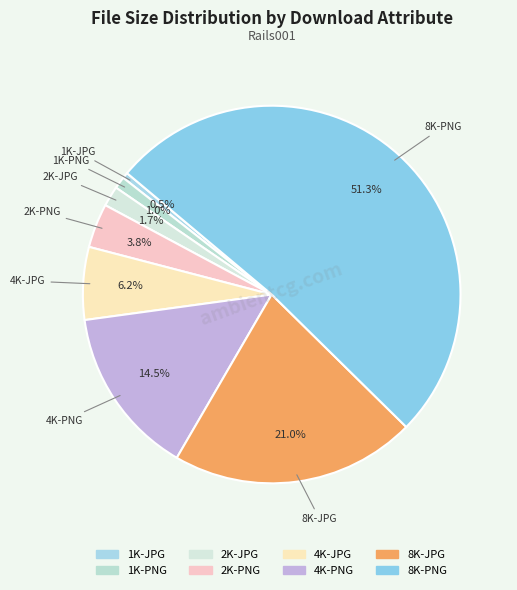

Does 8K-PNG account for over 50% of the chart?

Yes